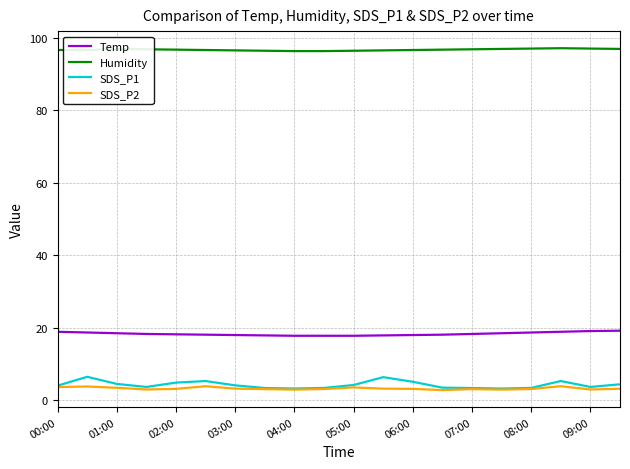

What is the lowest value of the SDS_P2 series?

2.8